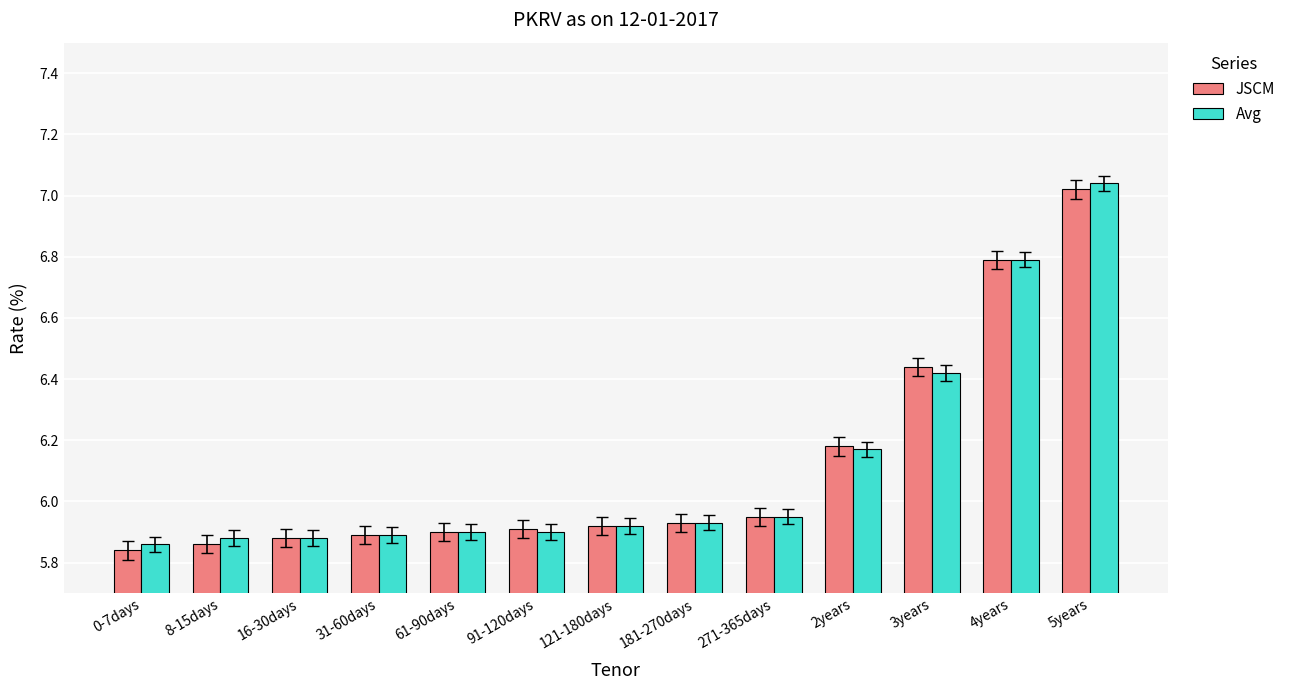

The JSCM series shows 5.9 at 121-180days. True or false?

True